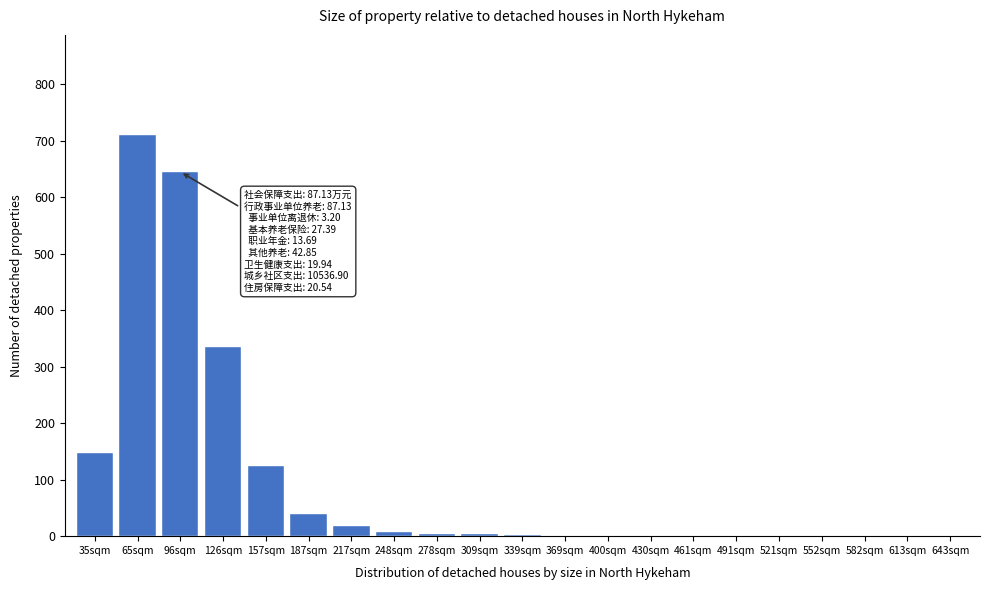

What is the change in value from 217sqm to 430sqm?

-18